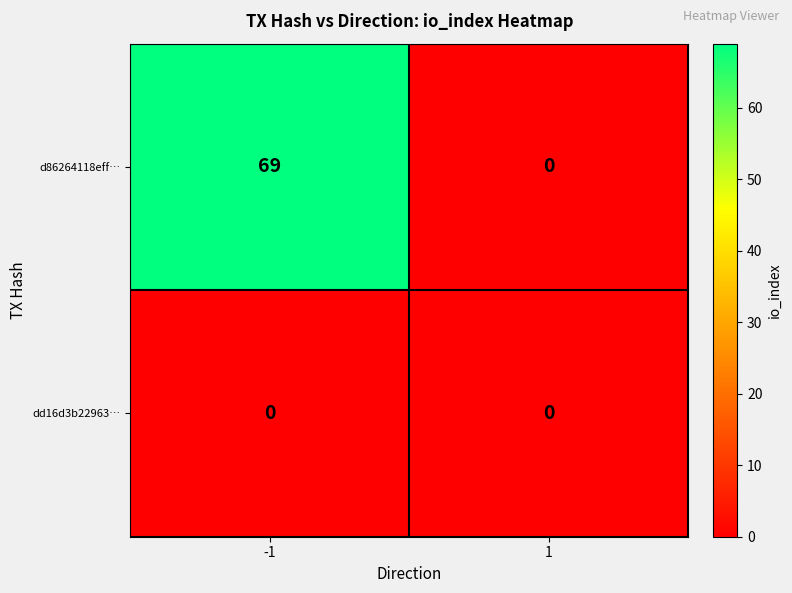

Which series has the widest spread of values?

d86264118eff…